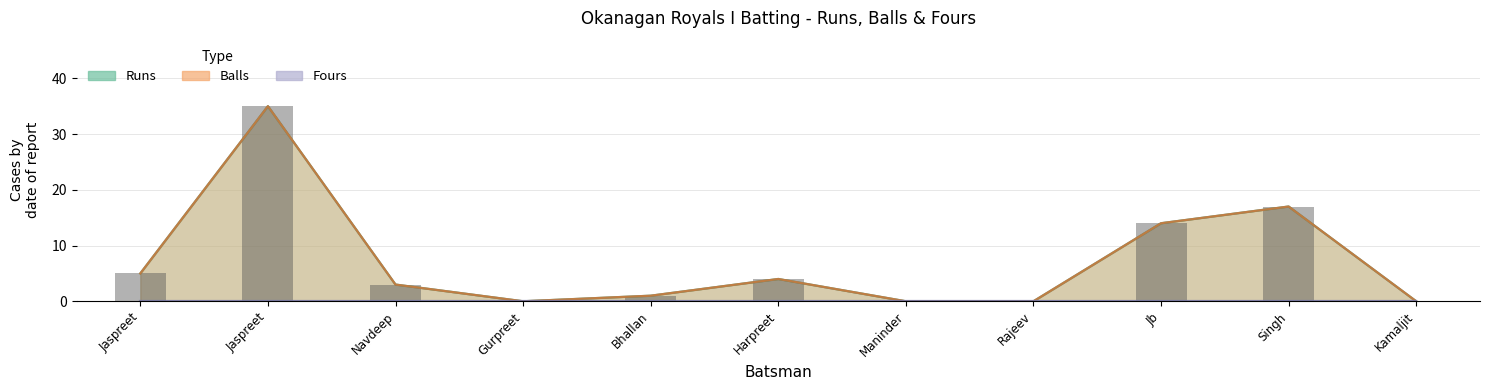

Does the chart contain stacked bars?

No